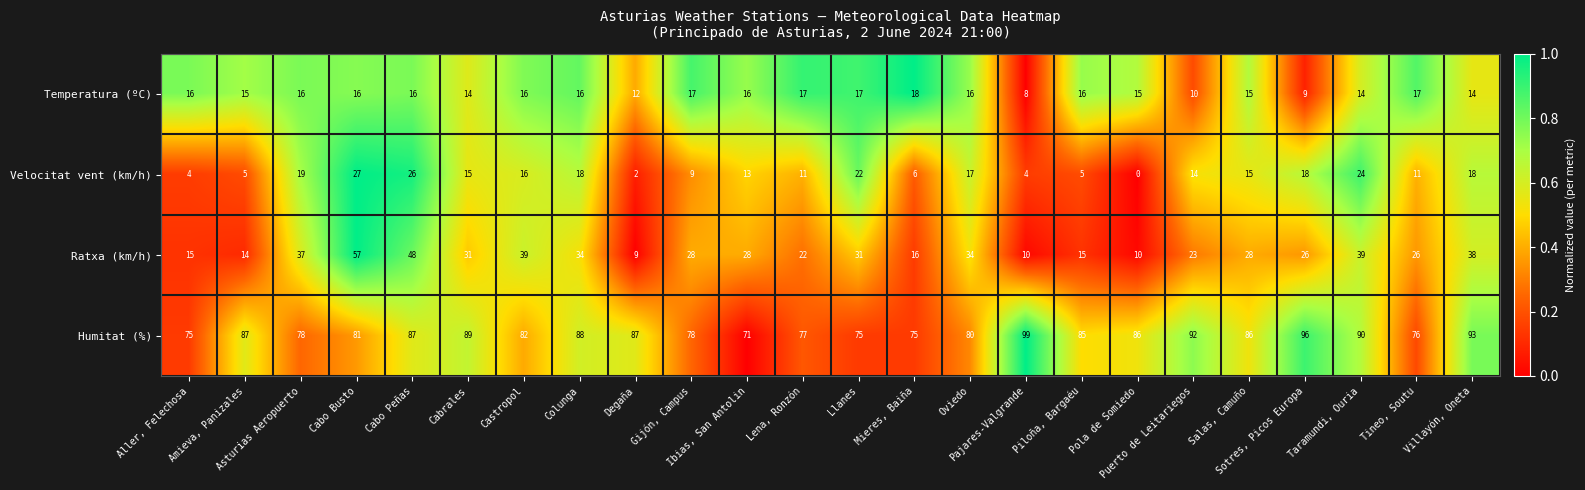

What is the maximum value shown in the chart?

99